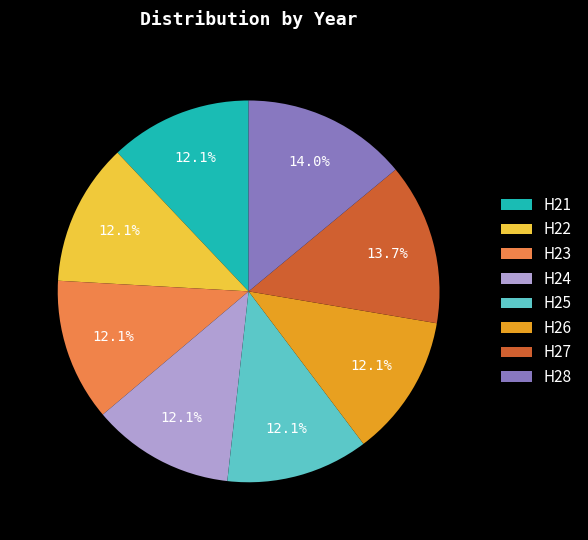

Count the number of slices in the pie.

8